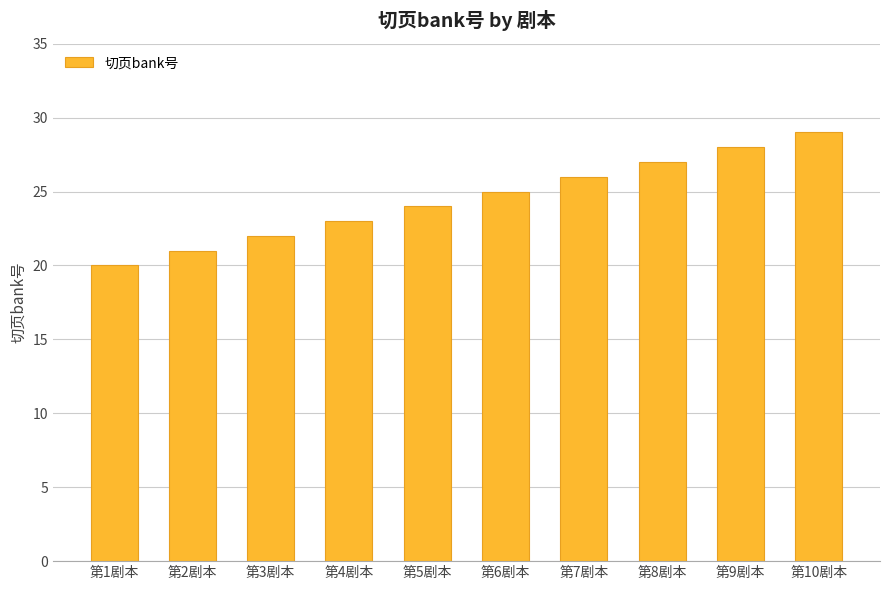

Which has a higher value, 第8剧本 or 第10剧本?

第10剧本